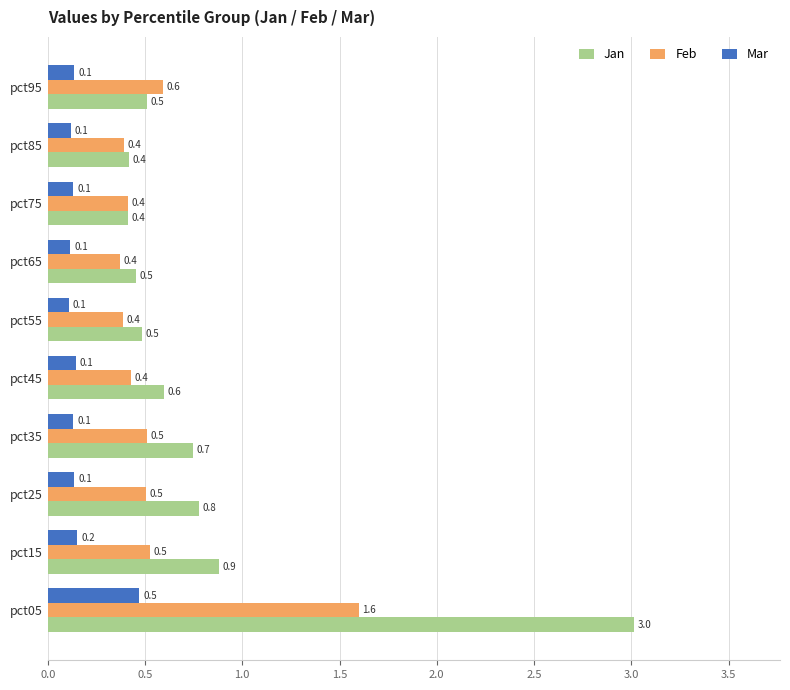

Is it true that Jan equals 0.1 at pct75?

False